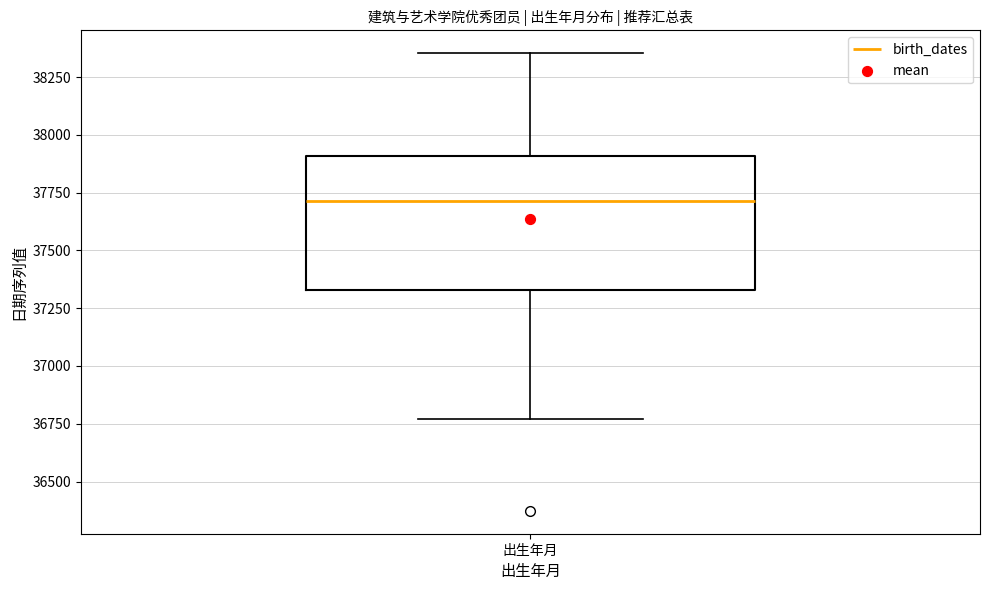

Transcribe this box plot: give where the median line is, the range the box spans, and where the two whiskers end, as read against the y-axis. The values are not printed on the chart, so give them approximately, as read against the axis.

median 37700, box 37350 to 37900, whiskers 36750 to 38350